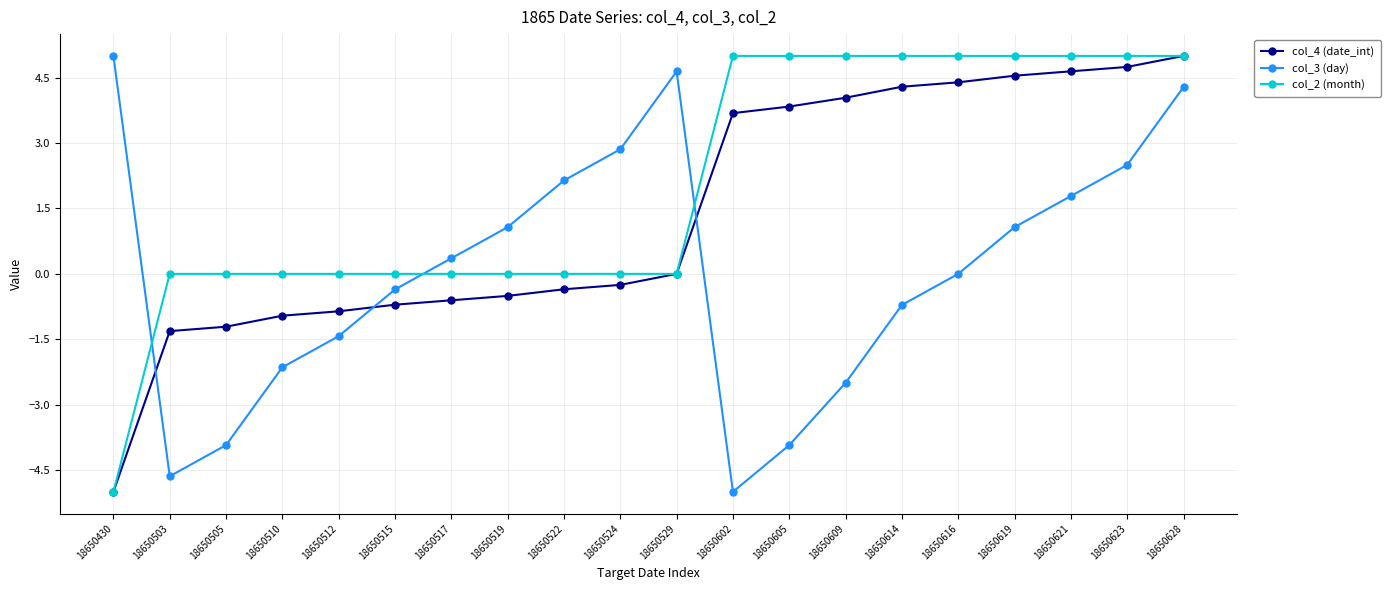

What is the approximate value of col_4 (date_int) at 18650602?

3.7